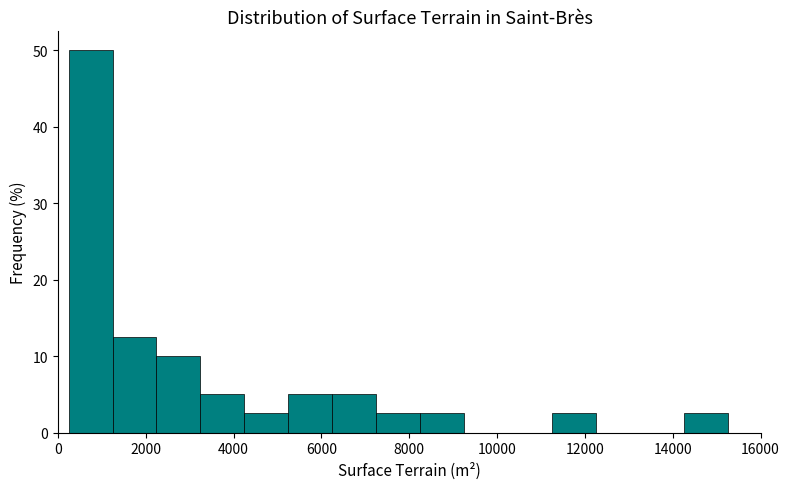

Reading left to right, list every bar in this chart as the range it spans on the x-axis followed by its height. Neither the bar edges nor the heights are printed on the chart, so give them approximately, as read against the axes.

200 to 1200: 50
1200 to 2200: 13
2200 to 3200: 10
3200 to 4200: 5
4200 to 5200: 3
5200 to 6200: 5
6200 to 7200: 5
7200 to 8200: 3
8200 to 9200: 3
9200 to 10200: 0
10200 to 11200: 0
11200 to 12200: 3
12200 to 13200: 0
13200 to 14200: 0
14200 to 15200: 3